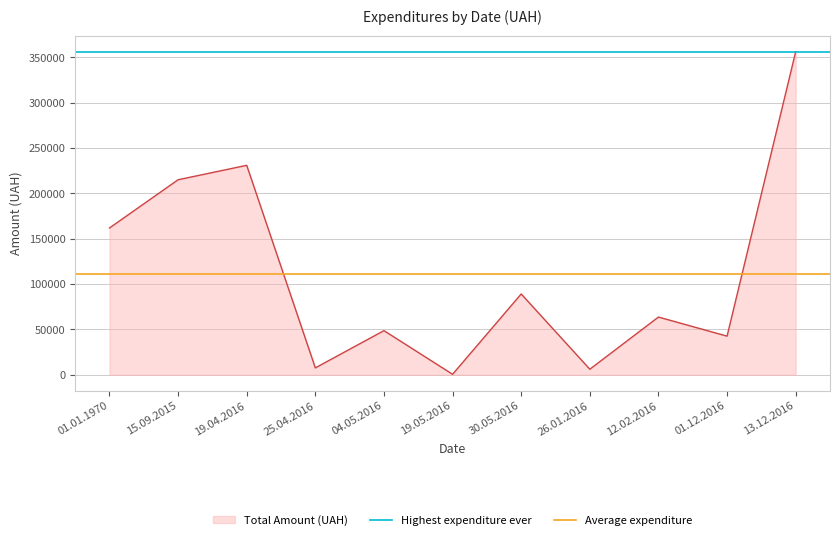

True or false: Highest expenditure ever has a value of 178041.5 at 15.09.2015.

False